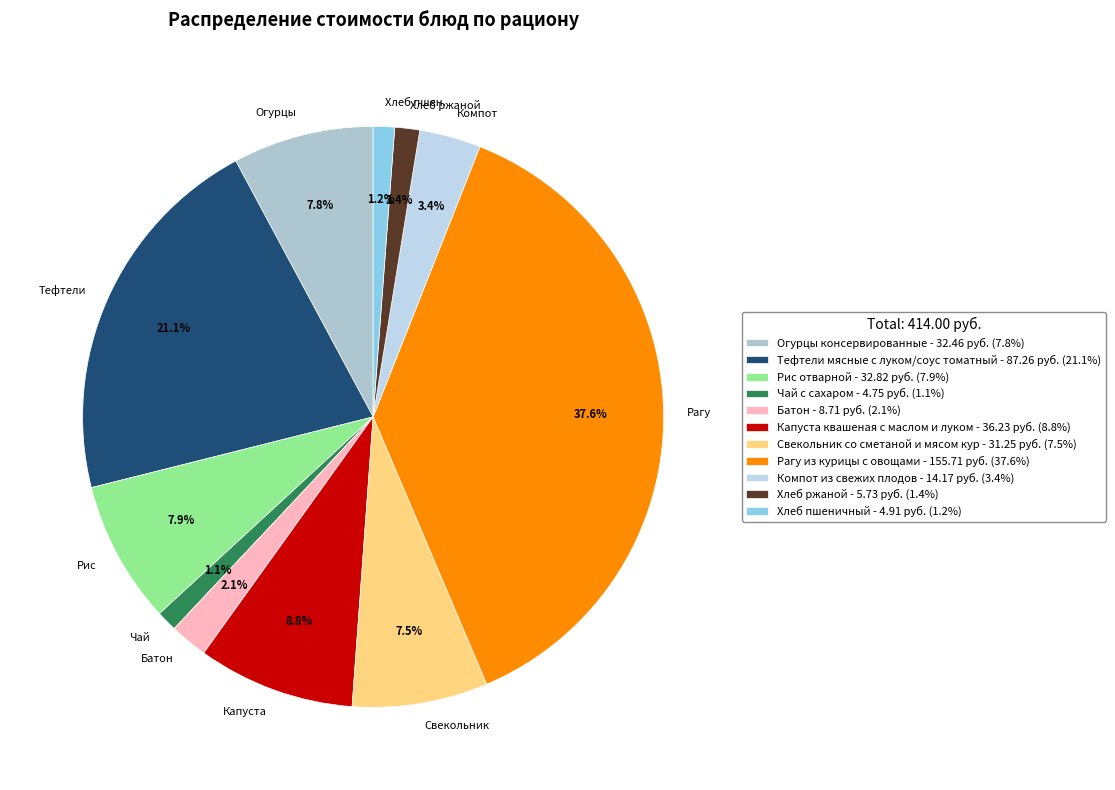

Between Компот and Свекольник, which is larger?

Свекольник